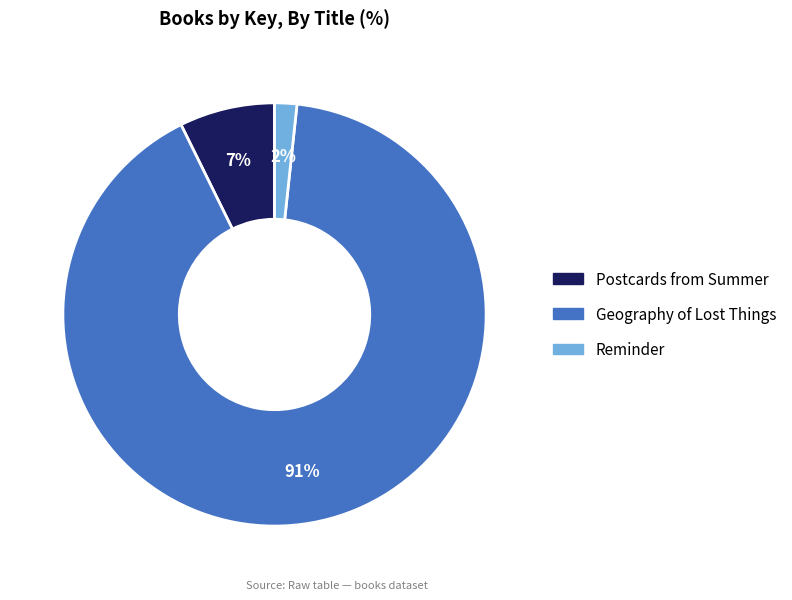

Count the number of slices in the pie.

3